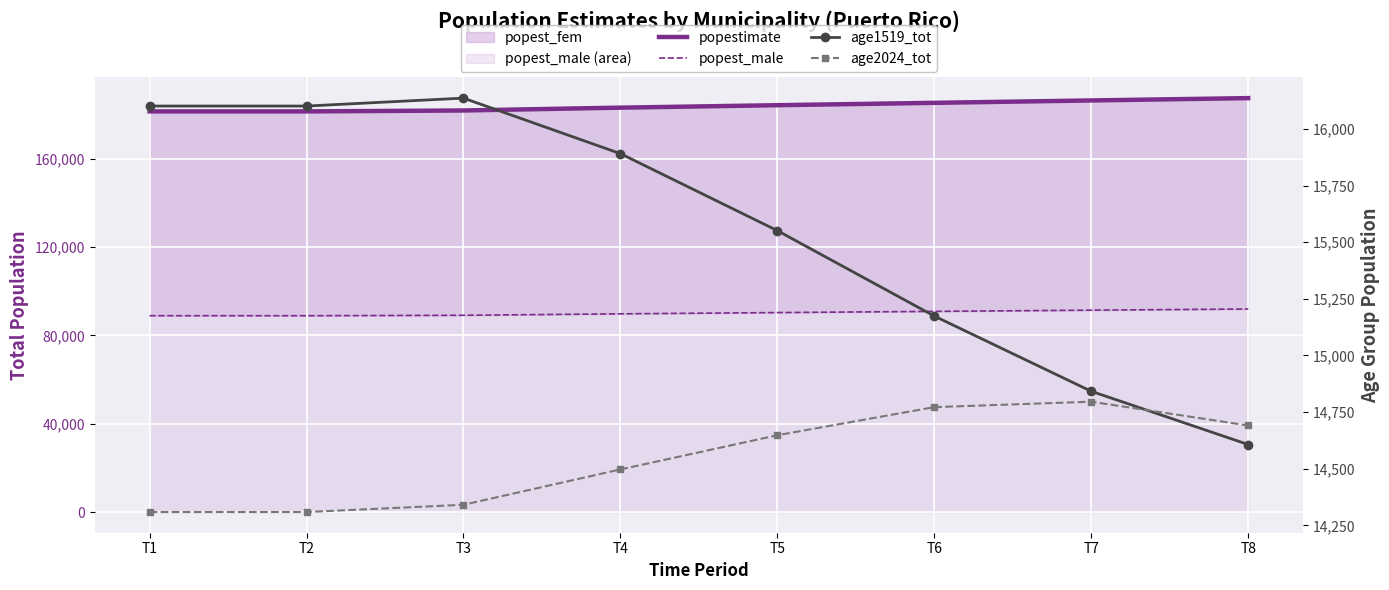

Which series has the largest total across all categories?

popestimate